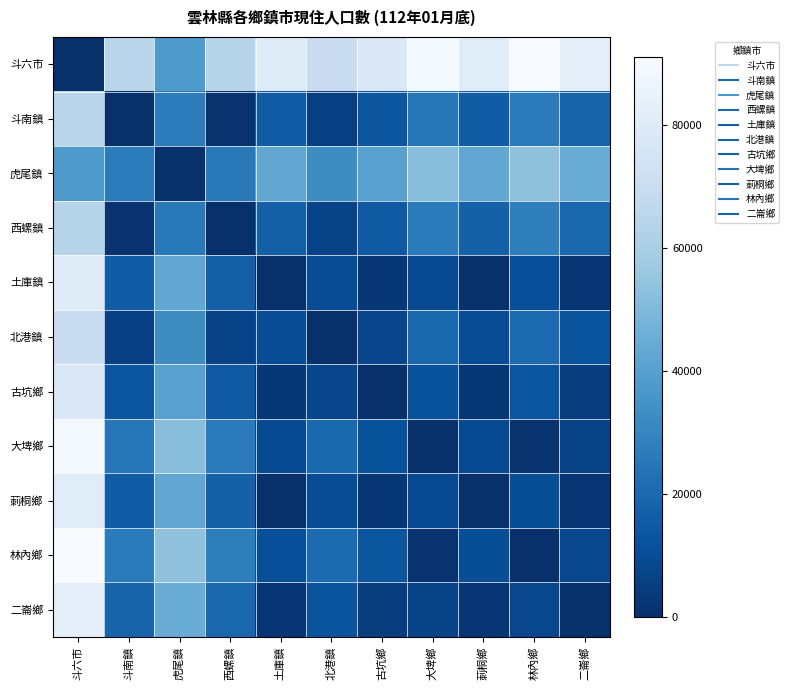

At which category is the sum across all series the highest?

斗六市